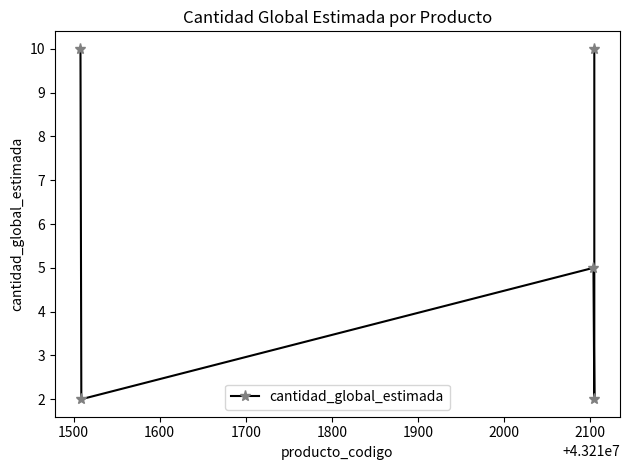

How many points are lower than both their immediate neighbors (excluding endpoints)?

2